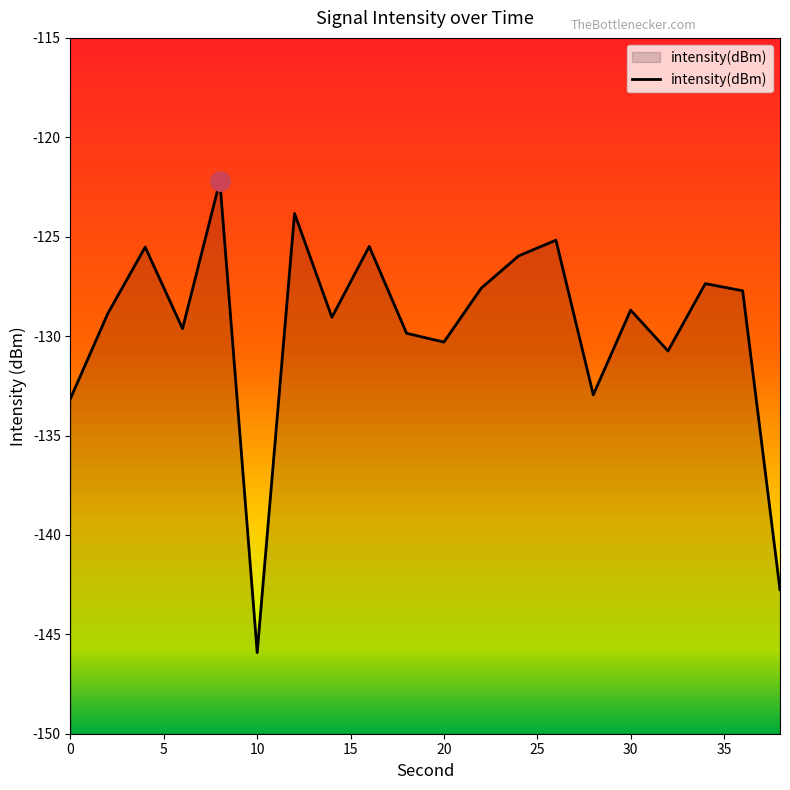

Reading left to right, what are all the values shown in this chart?

-133.1	-128.9	-125.5	-129.6	-122.2	-145.9	-123.8	-129.1	-125.5	-129.9	-130.3	-127.6	-126.0	-125.2	-133.0	-128.7	-130.7	-127.4	-127.7	-142.8